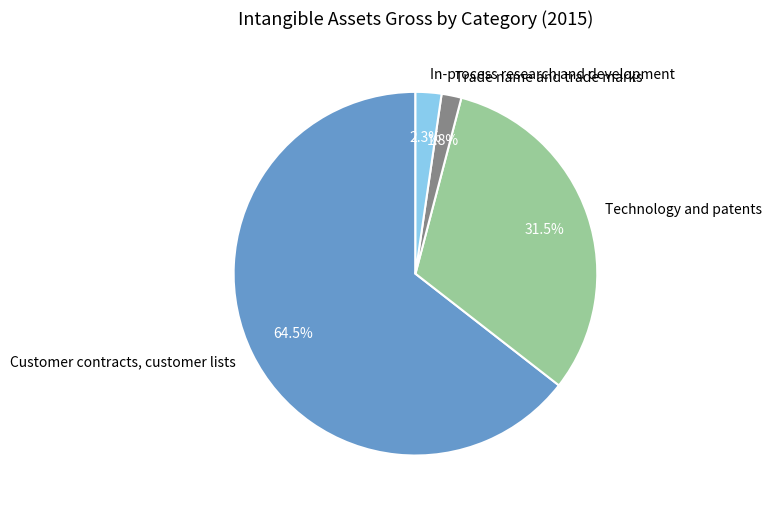

What percentage do Customer contracts, customer lists and Technology and patents together represent?

95.9%